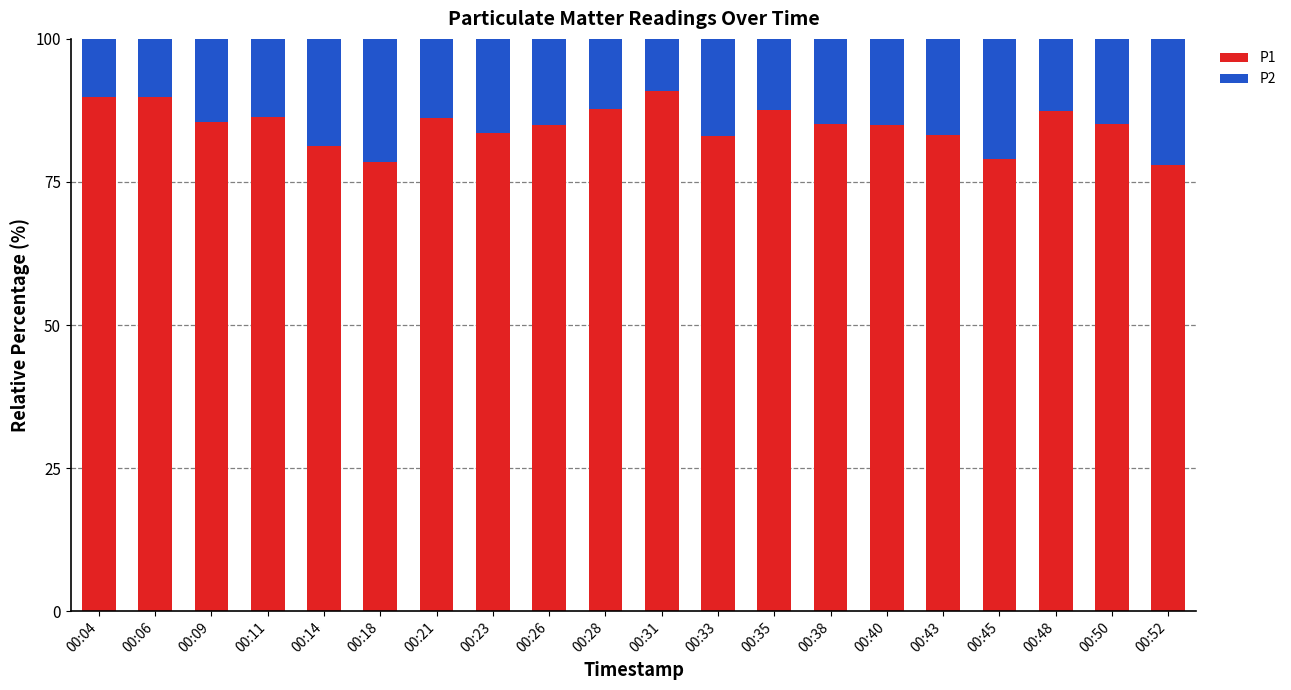

What is the total value across all series at 00:52?

100.0